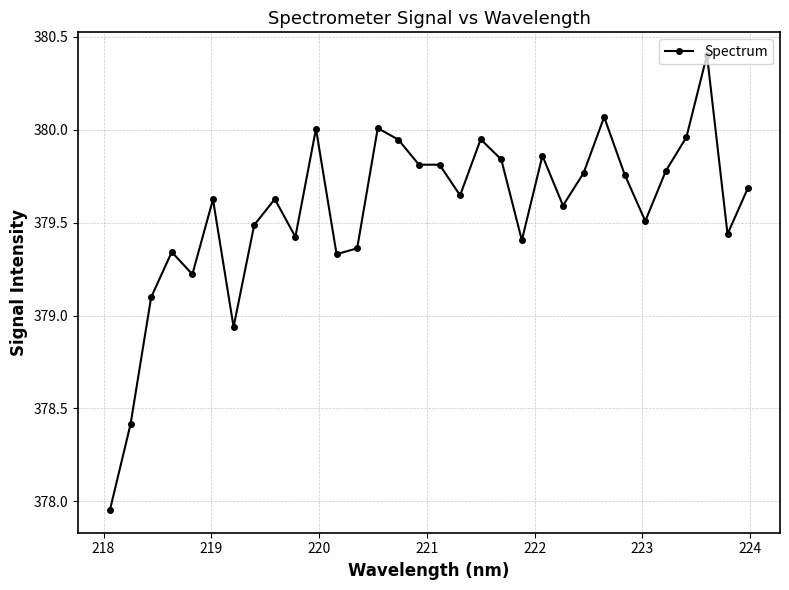

What is the sum of all values?

12146.1